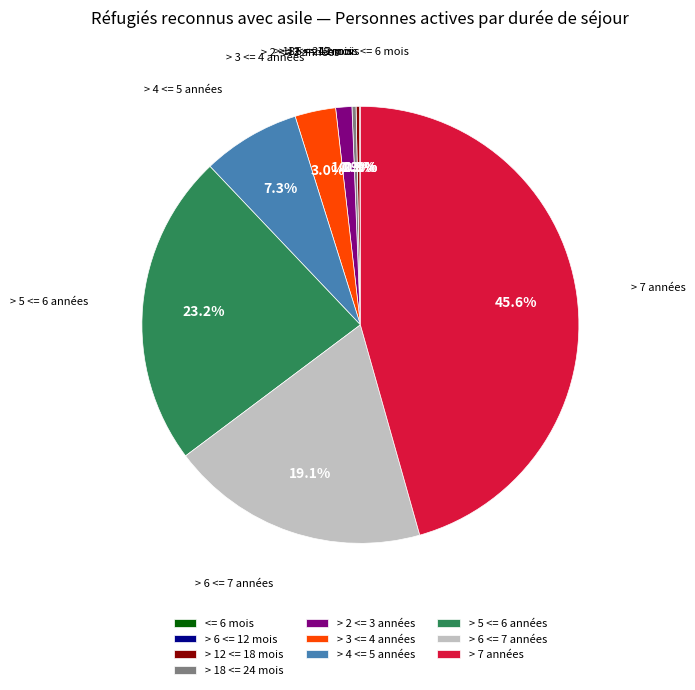

To the nearest percent, what is the average slice percentage?

10%